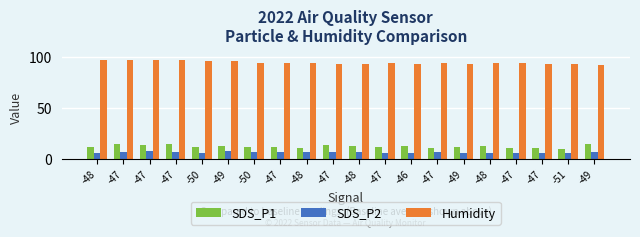

What is the greatest value displayed?

97.1